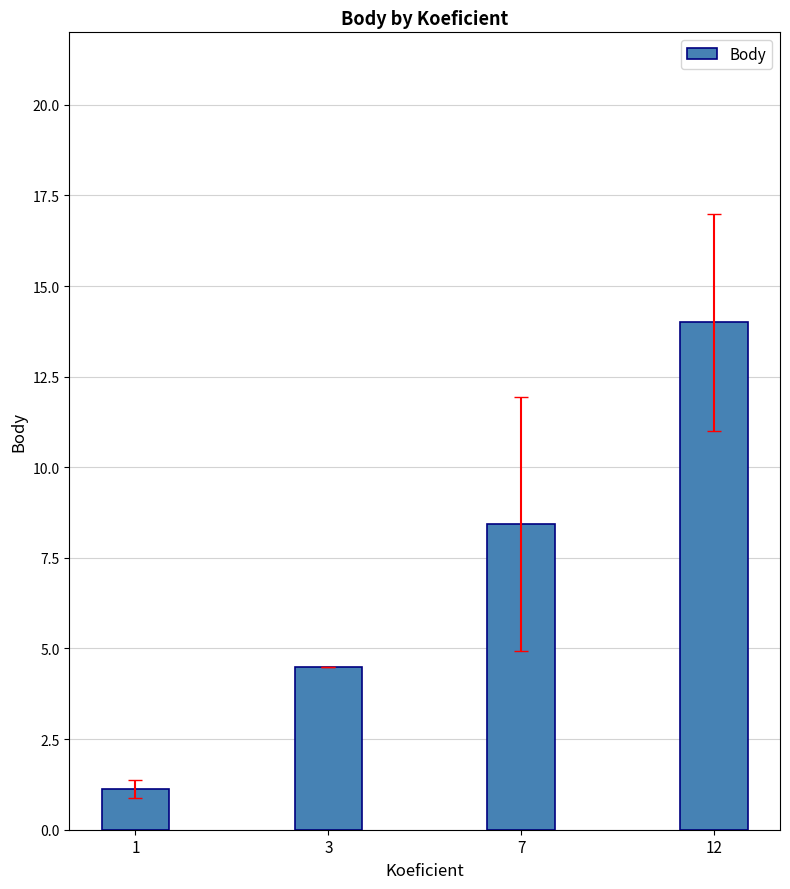

What value does the data have at 1?

1.1